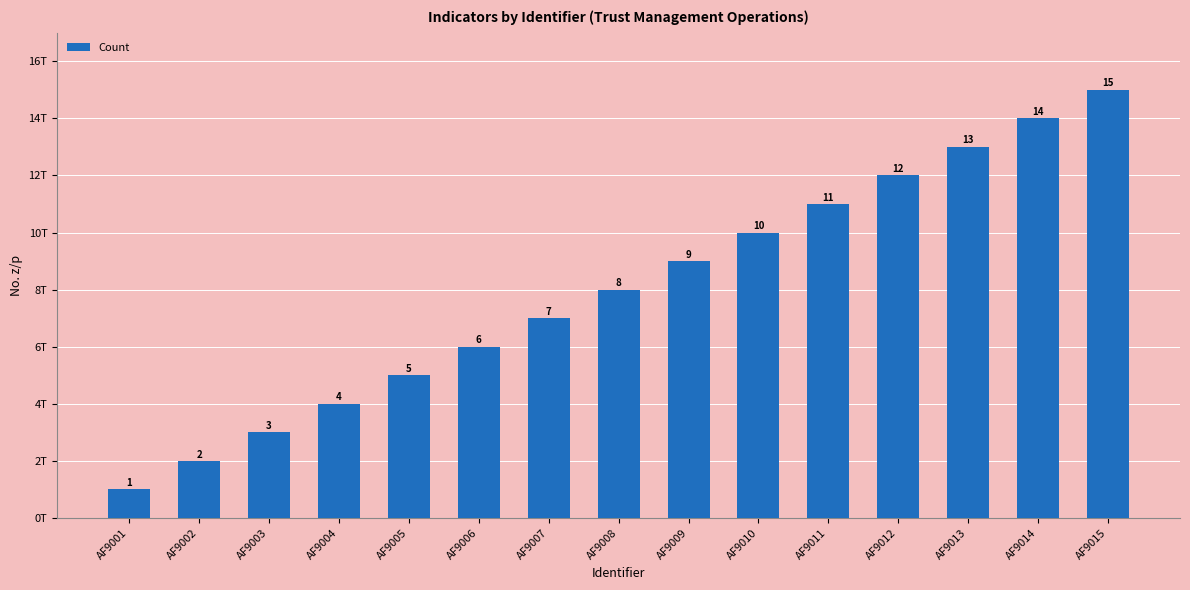

What is the sum of all values?

120